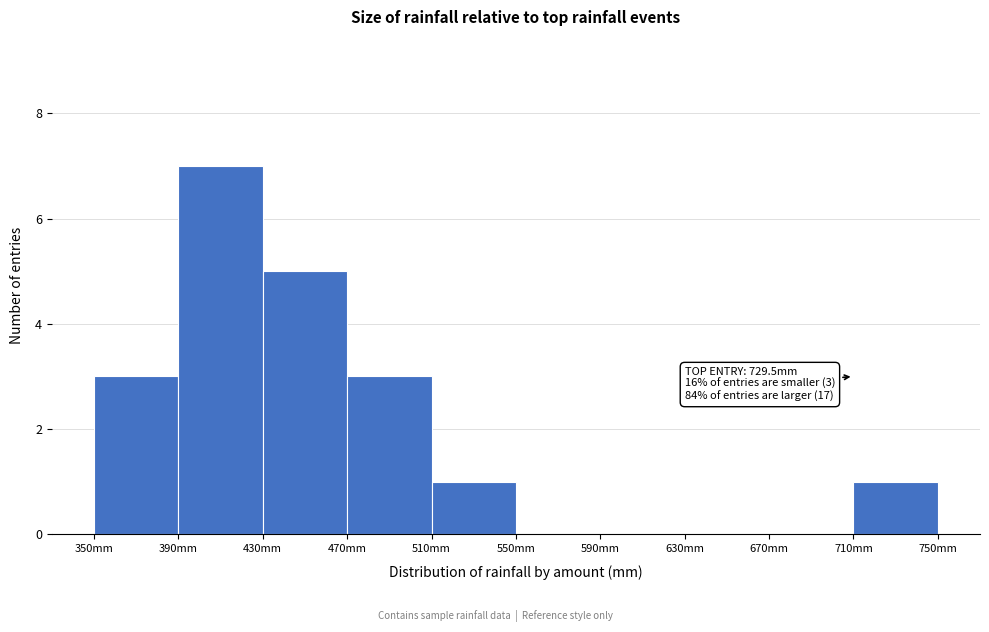

Which range on the x-axis has the tallest bar?

390 to 430